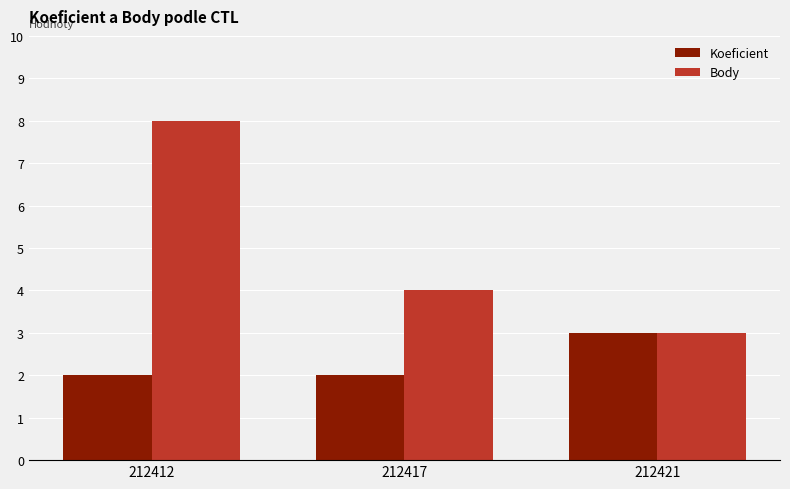

List the labels in order of Body value, largest first.

212412, 212417, 212421